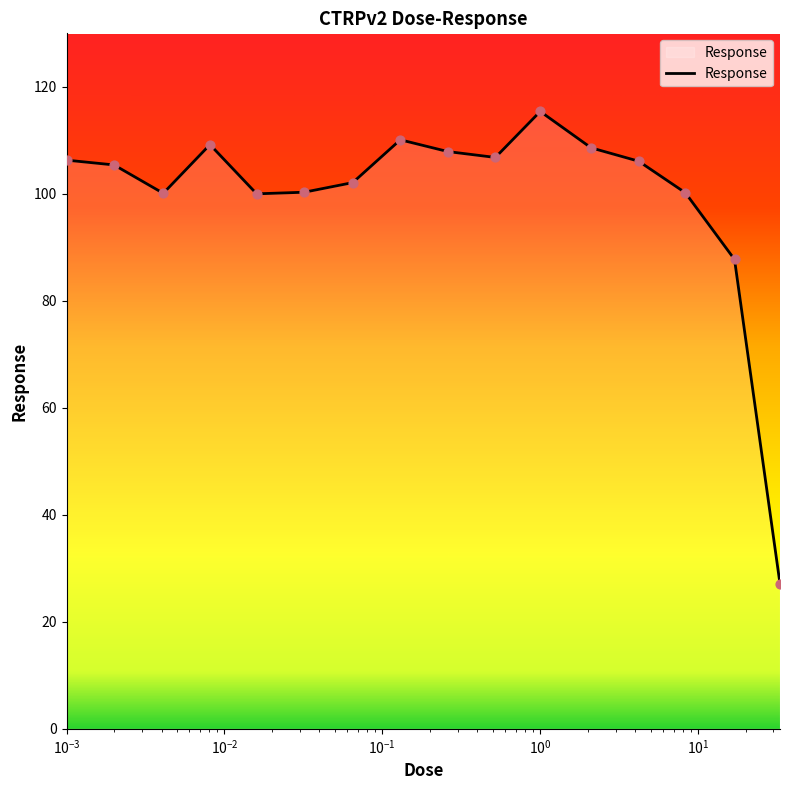

What is the difference between the maximum and minimum values?

88.3